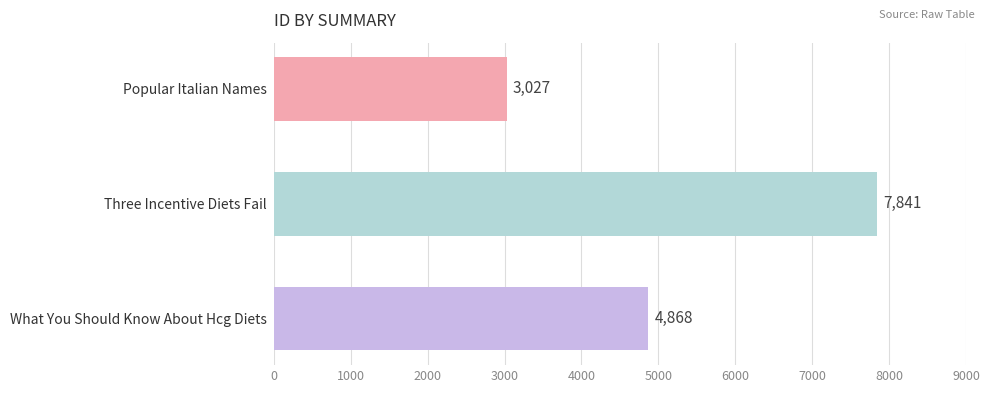

The chart shows a value of 7524 at What You Should Know About Hcg Diets. True or false?

False